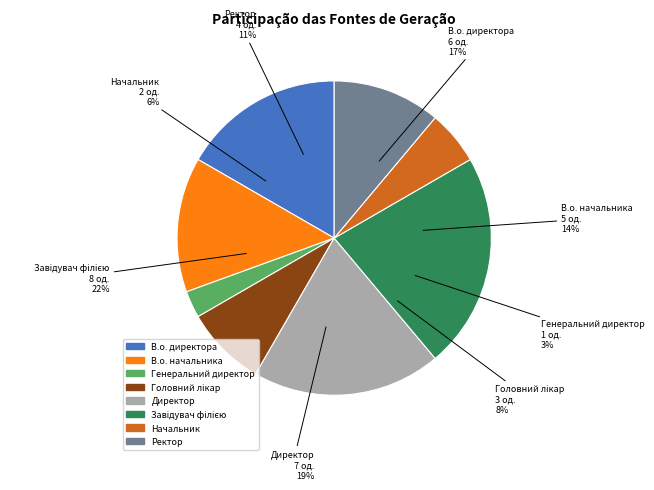

To the nearest percent, what percentage of the pie is Генеральний директор?

3%